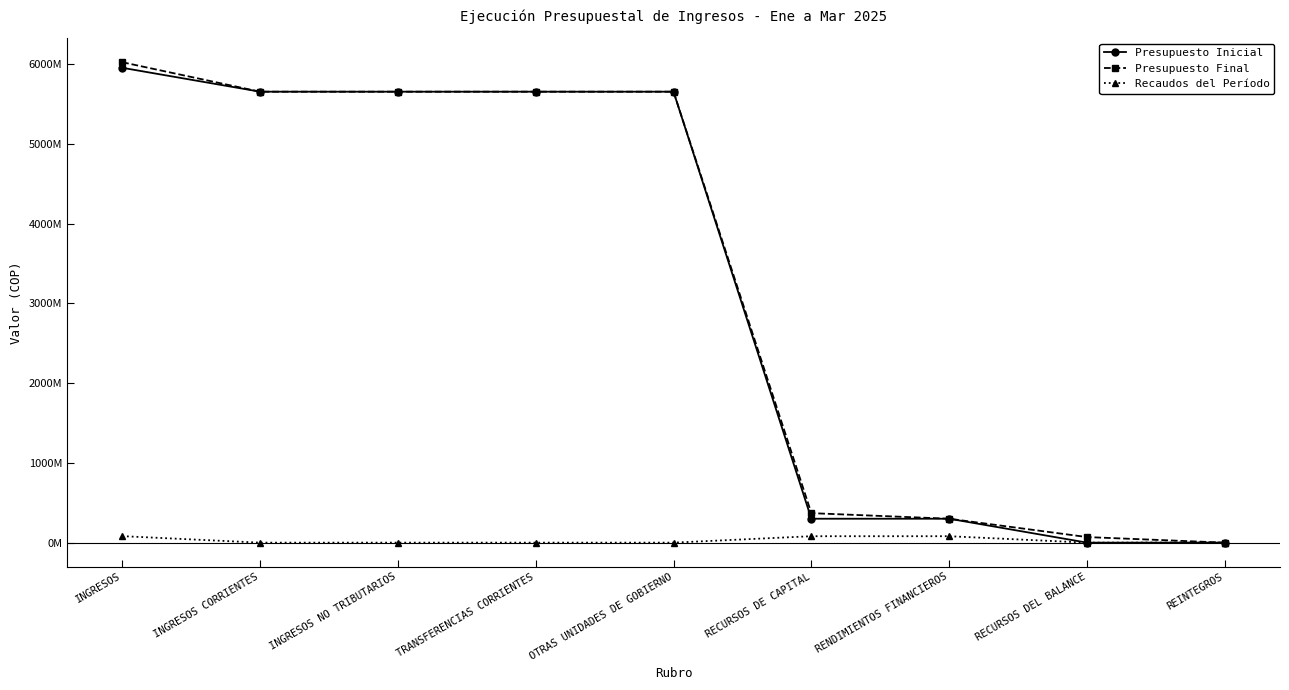

What are all the series names shown in the legend?

Presupuesto Inicial, Presupuesto Final, Recaudos del Período